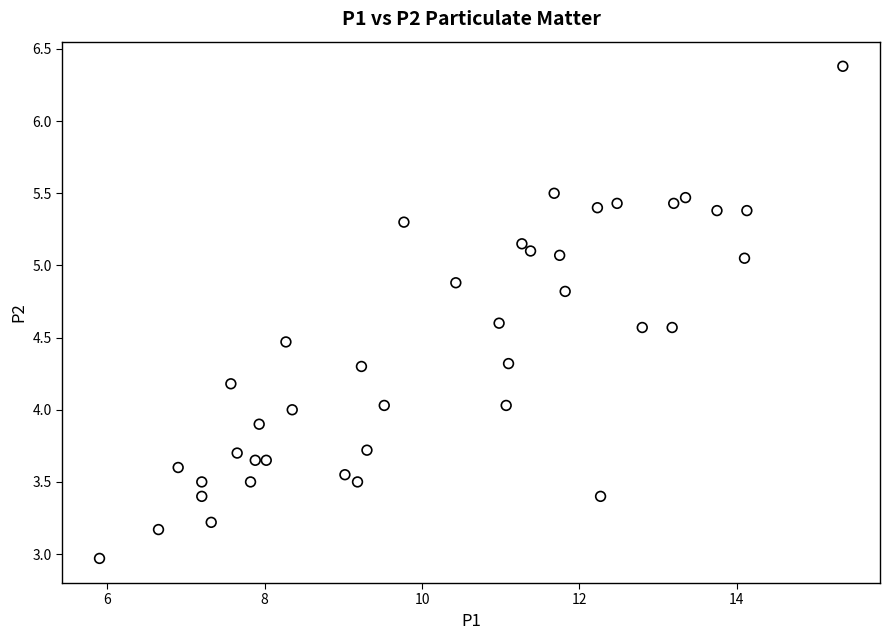

What is the range of Y values (max minus min)?

3.4